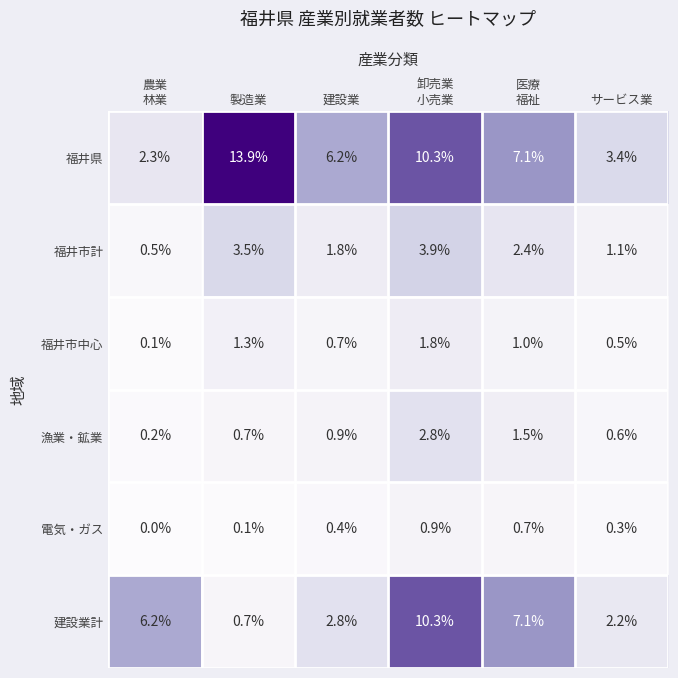

What is the highest value of the 漁業・鉱業 series?

2.8